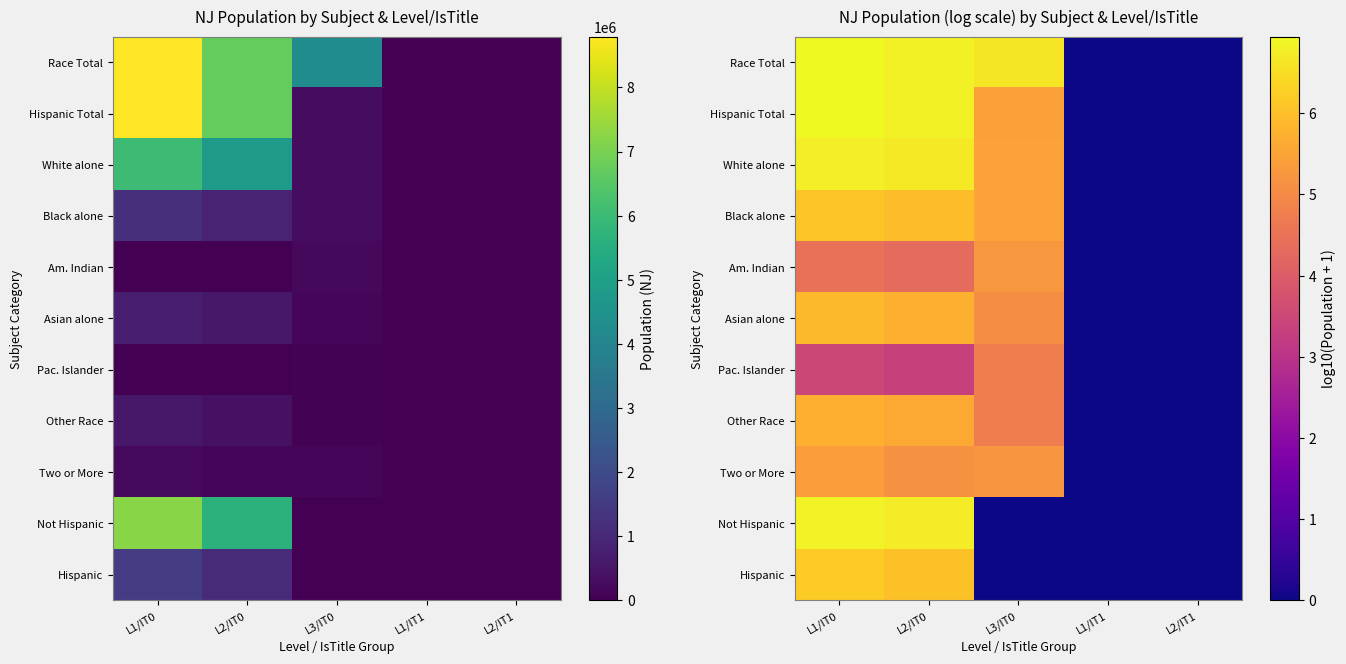

Is it true that Hispanic Total equals 0.0 at L2/IT1?

True